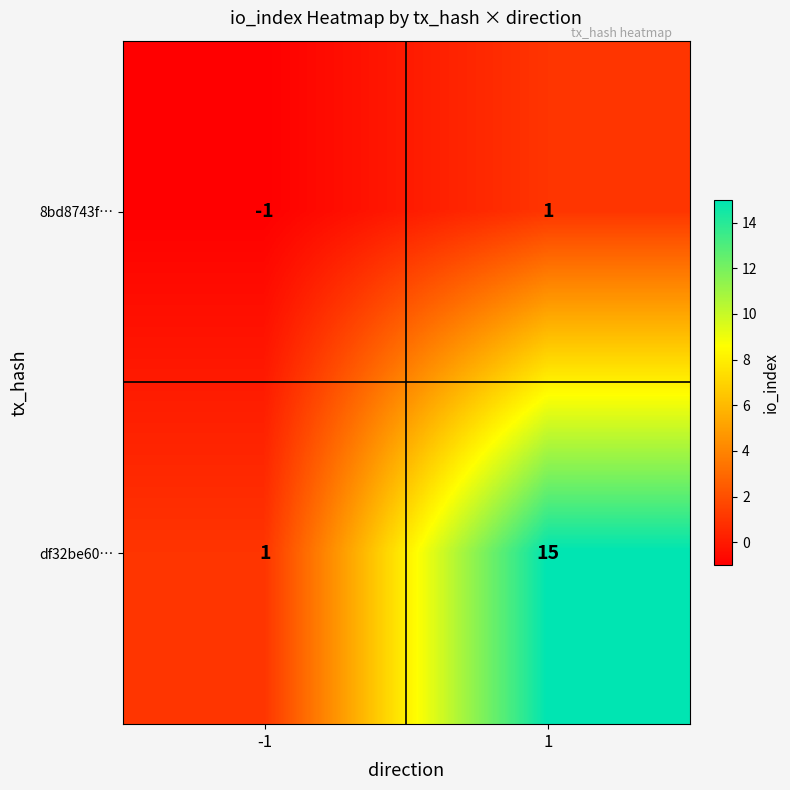

What value does the df32be60… series have at 1, to the nearest 10?

20